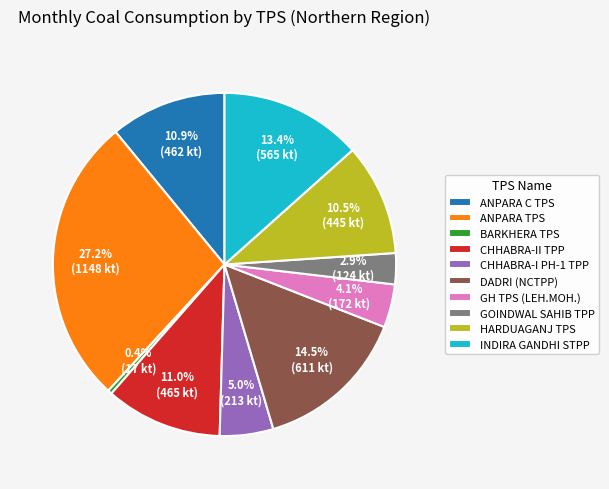

Combined, do INDIRA GANDHI STPP and HARDUAGANJ TPS account for over 50%?

No